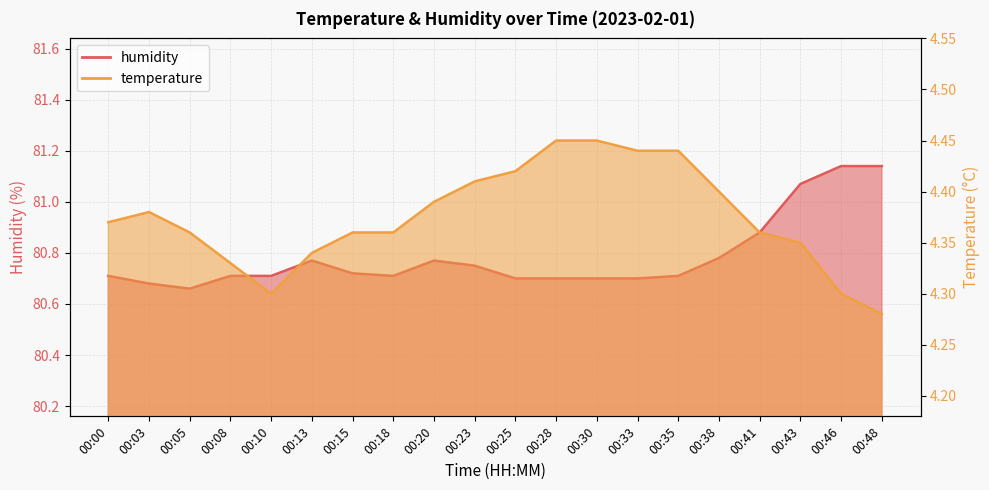

At 00:30, list the series in order from largest to smallest.

humidity, temperature